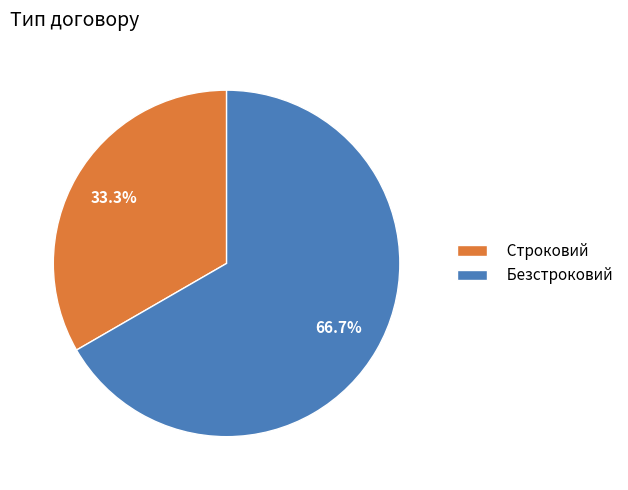

To the nearest percent, what is the difference between the largest and smallest slice percentages?

33%